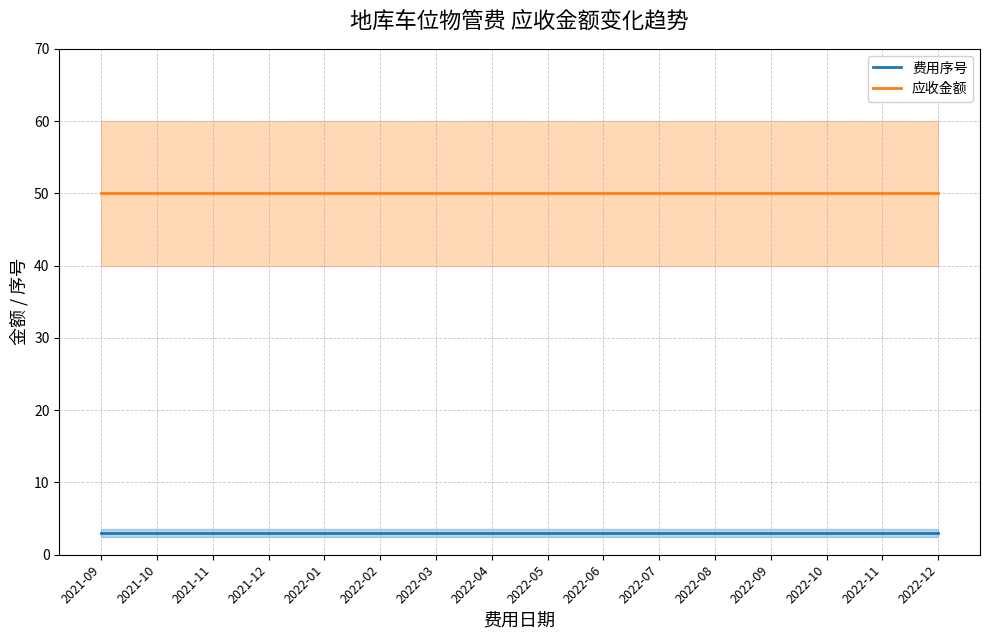

Between 2021-10 and 2022-11, which series saw the biggest shift?

费用序号